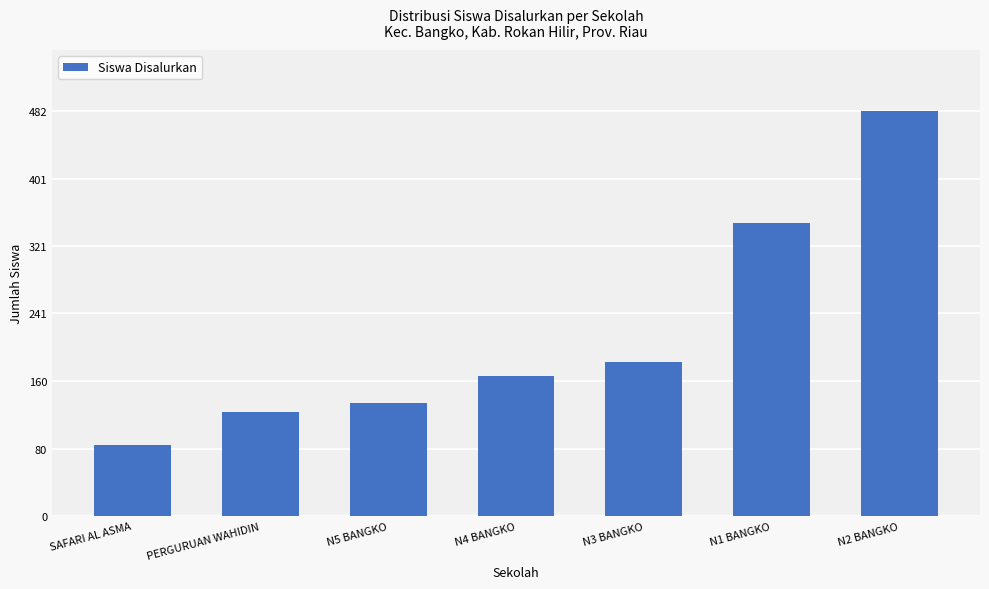

Which category has the lowest value across all series?

SAFARI AL ASMA